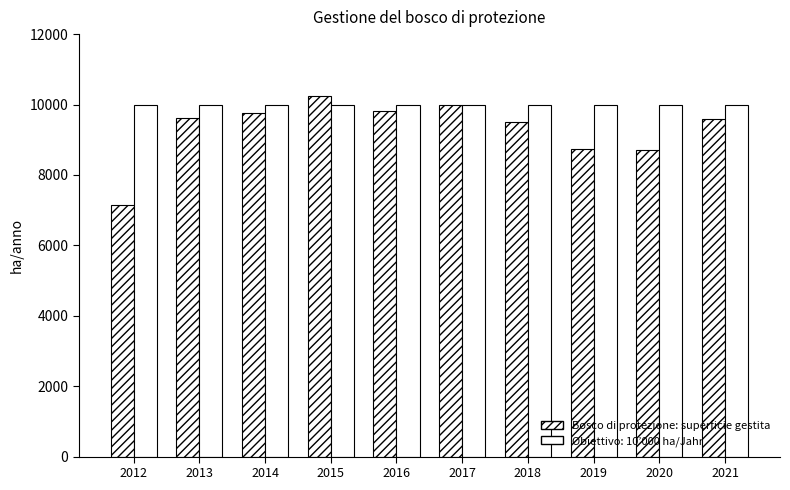

Is it true that the value at 2012 is 9523.0?

False